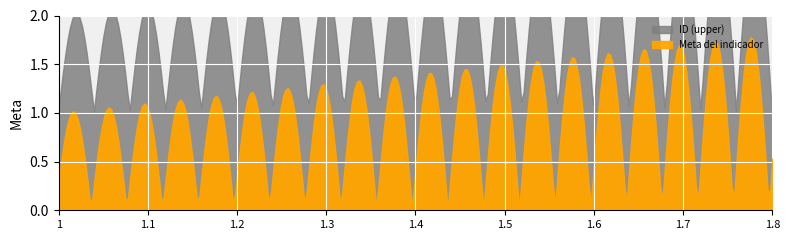

What is the average value of the ID series?

1.4